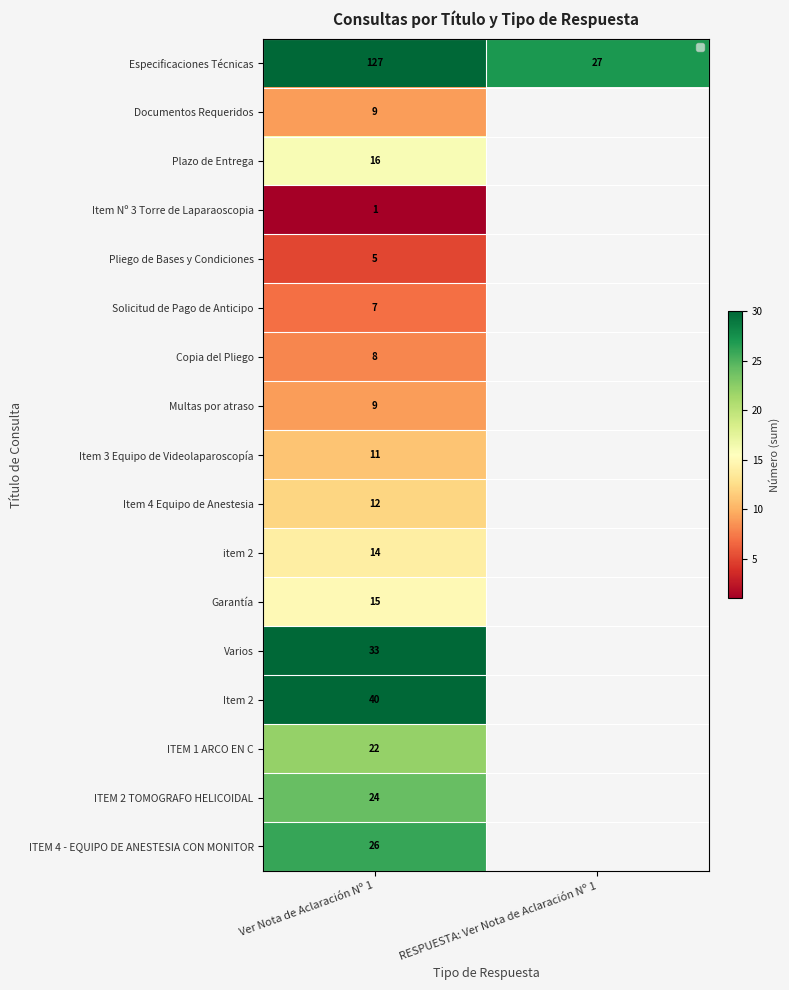

Rank the series by their maximum value, from lowest to highest.

Item Nº 3 Torre de Laparaoscopia, Pliego de Bases y Condiciones, Solicitud de Pago de Anticipo, Copia del Pliego, Documentos Requeridos, Multas por atraso, Item 3 Equipo de Videolaparoscopía, Item 4 Equipo de Anestesia, item 2, Garantía, Plazo de Entrega, ITEM 1 ARCO EN C, ITEM 2 TOMOGRAFO HELICOIDAL, ITEM 4 - EQUIPO DE ANESTESIA CON MONITOR, Varios, Item 2, Especificaciones Técnicas